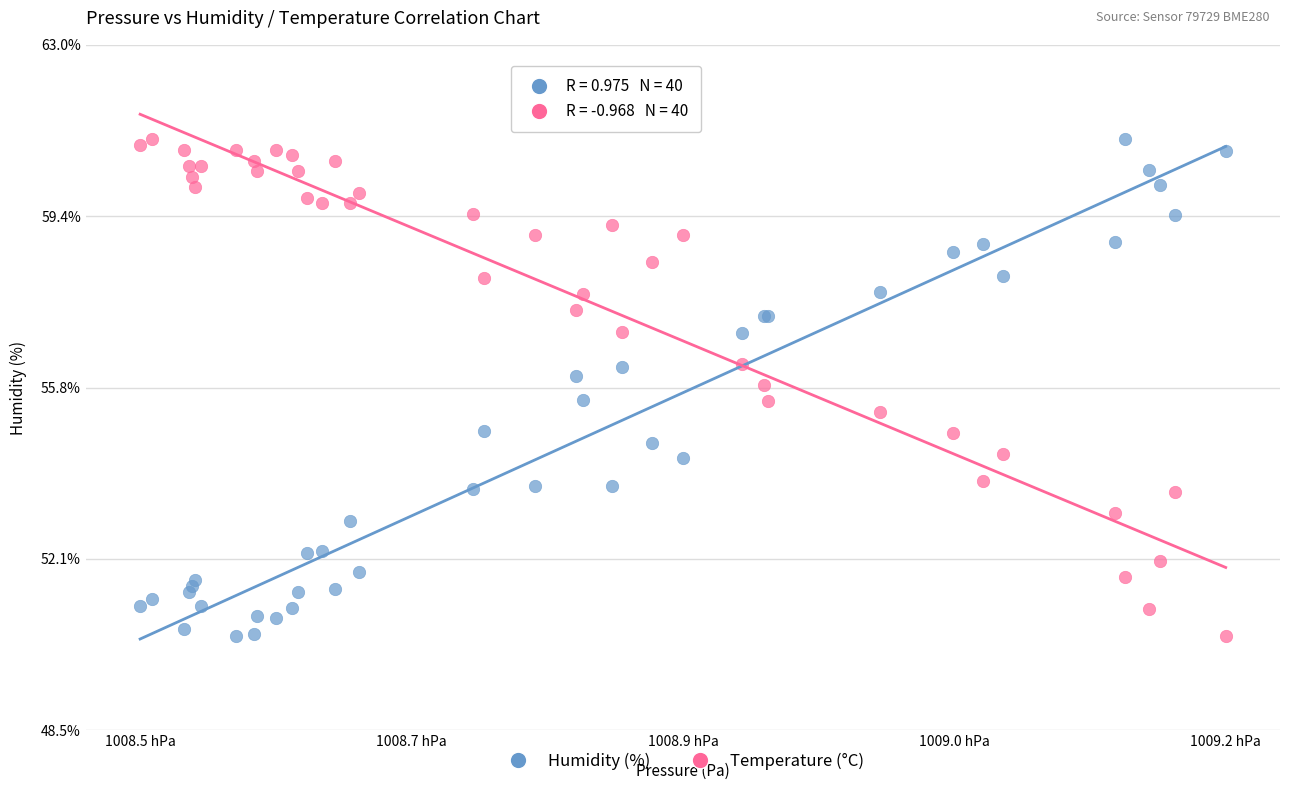

What is the X range (max minus min) for the scatter plot?

71.9